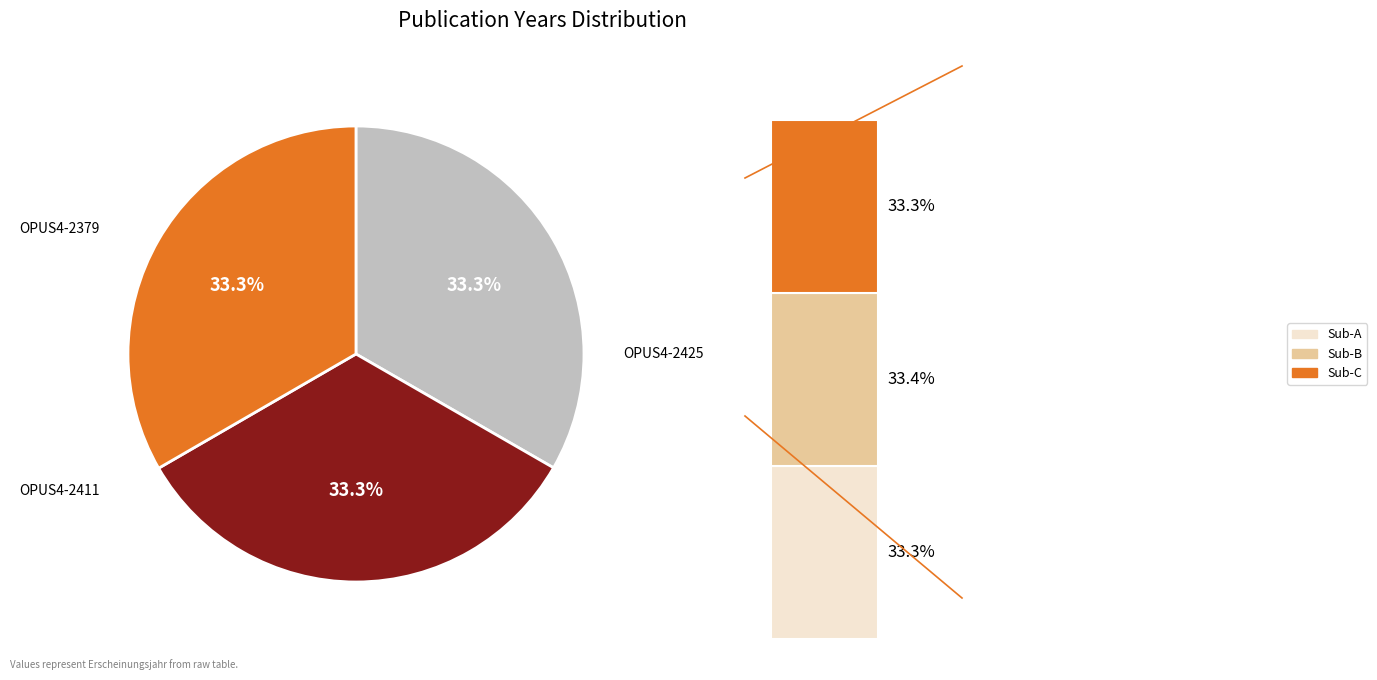

The OPUS4-2425 slice represents 33% of the pie. True or false?

True